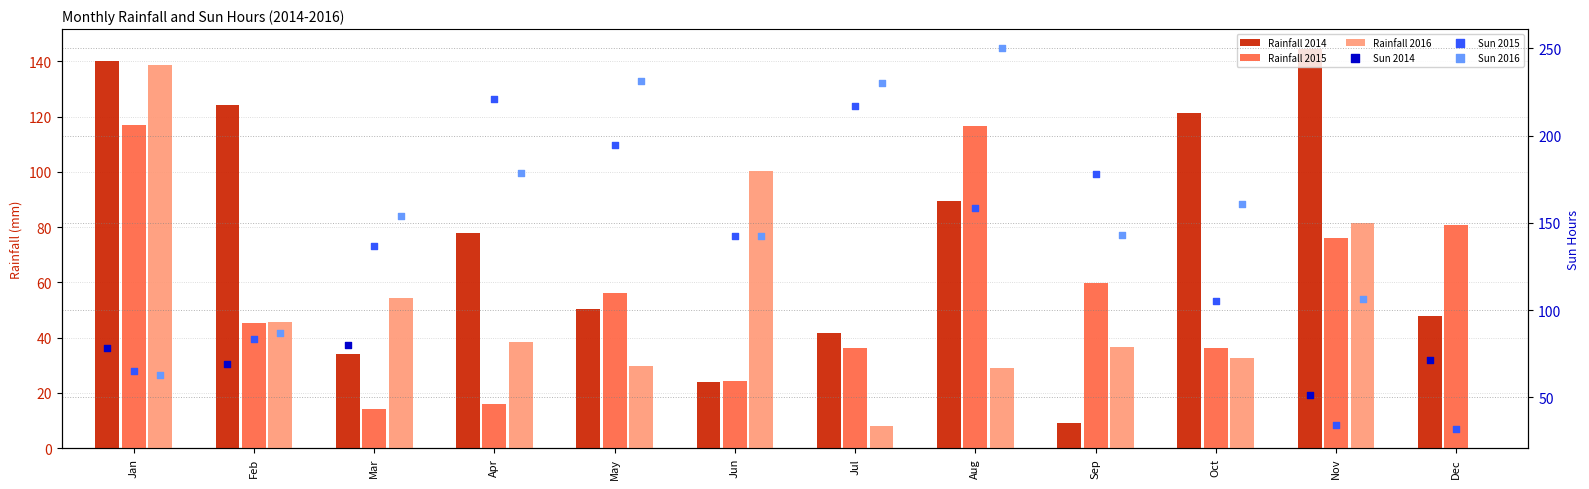

Which series contains the lowest Y value?

Rainfall 2016